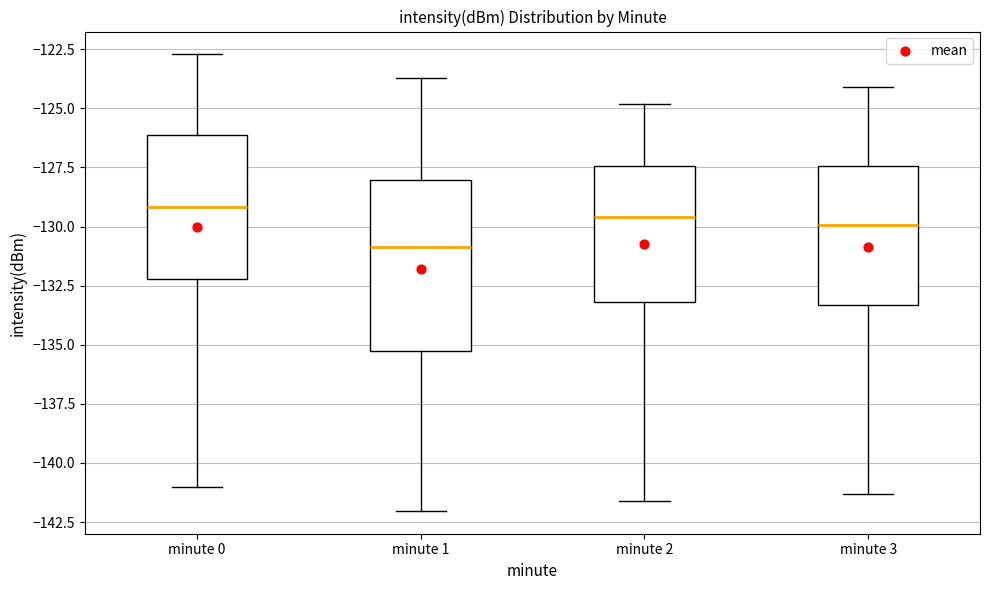

Where does the median line of the box for minute 0 sit on the y-axis? The values are not printed on the chart, so give them approximately, as read against the axis.

-129.0